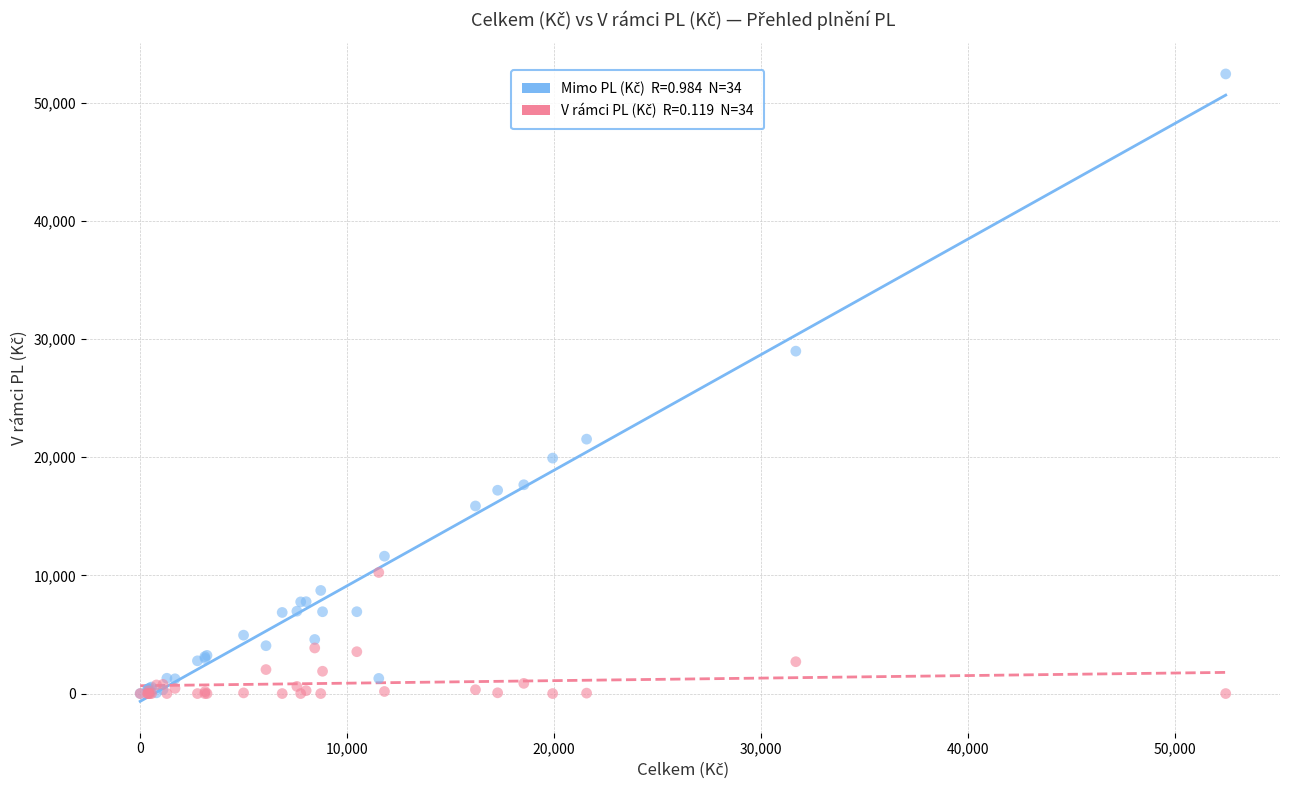

Across all series, what Y value is closest to 26224?

28983.9